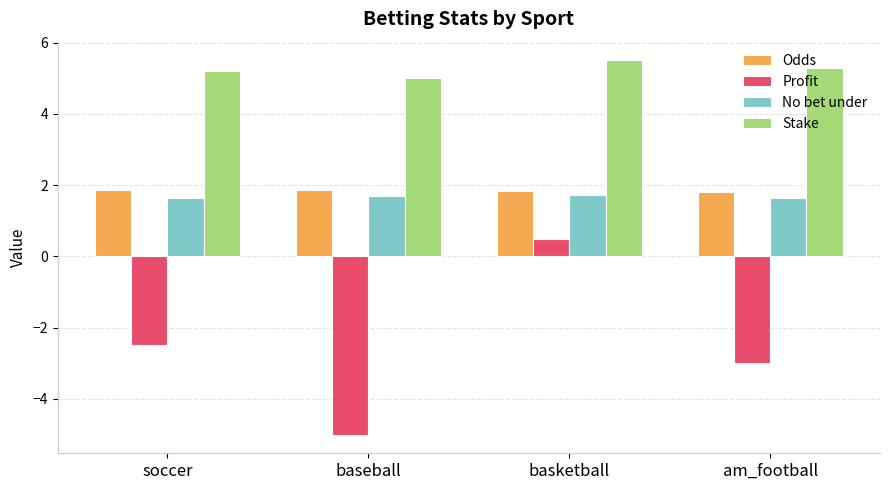

Which series has the widest spread of values?

Profit